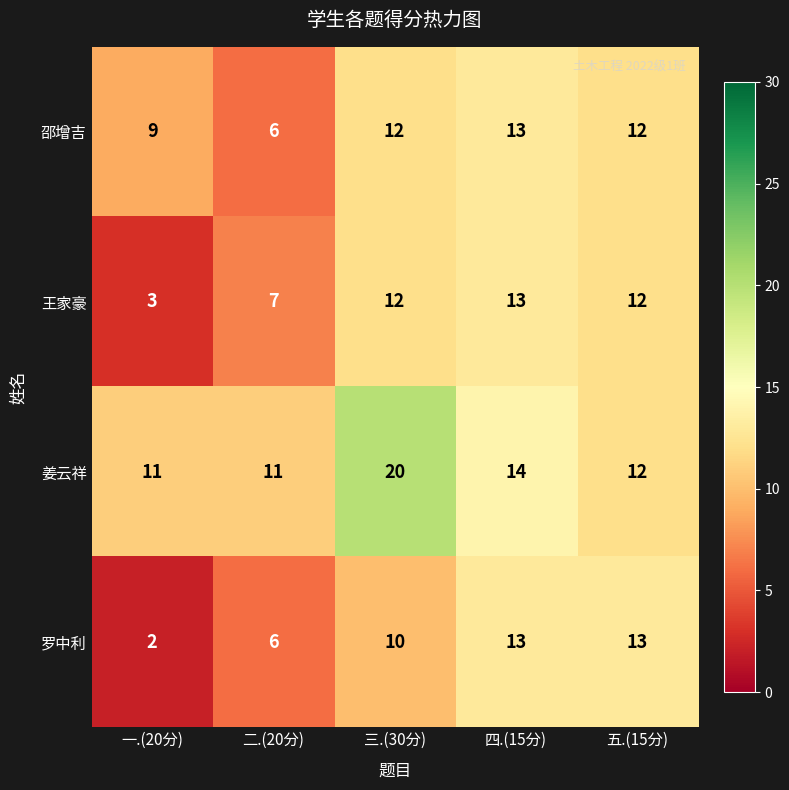

What is the difference between the 罗中利 values at 二.(20分) and 四.(15分)?

7